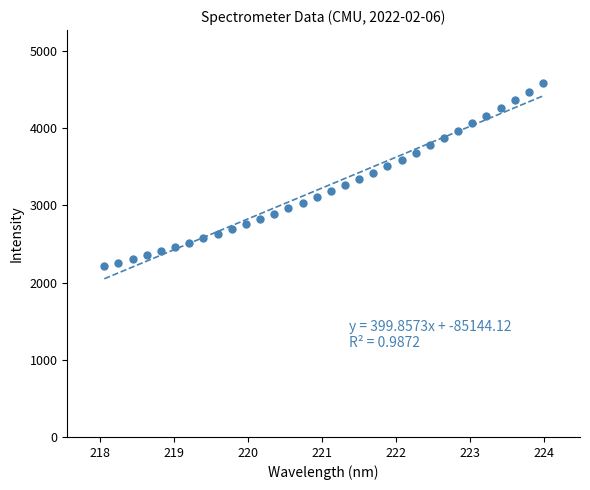

What is the range of X values (max minus min)?

5.9